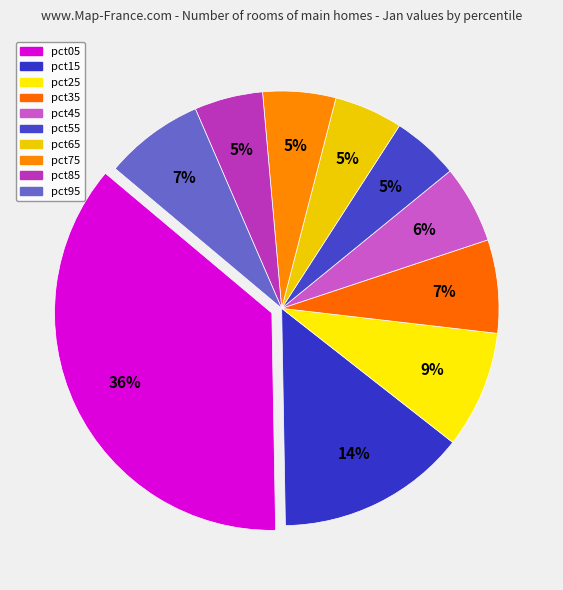

Which category has the biggest portion of the pie?

pct05